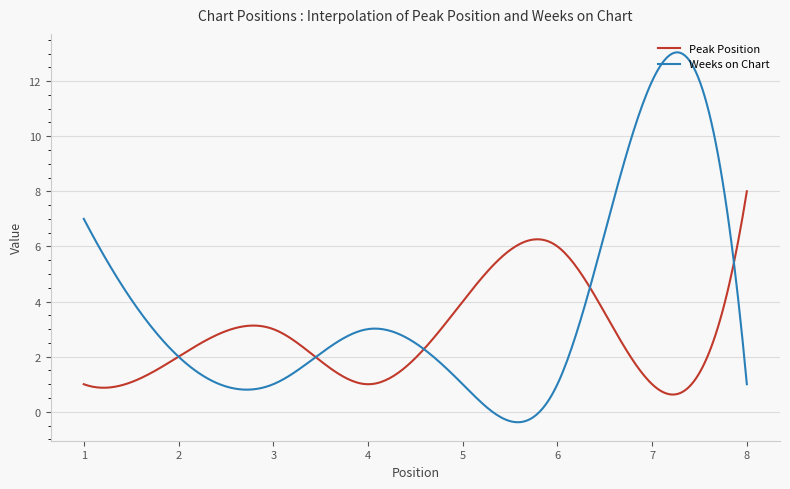

What is the maximum value shown in the chart?

13.0